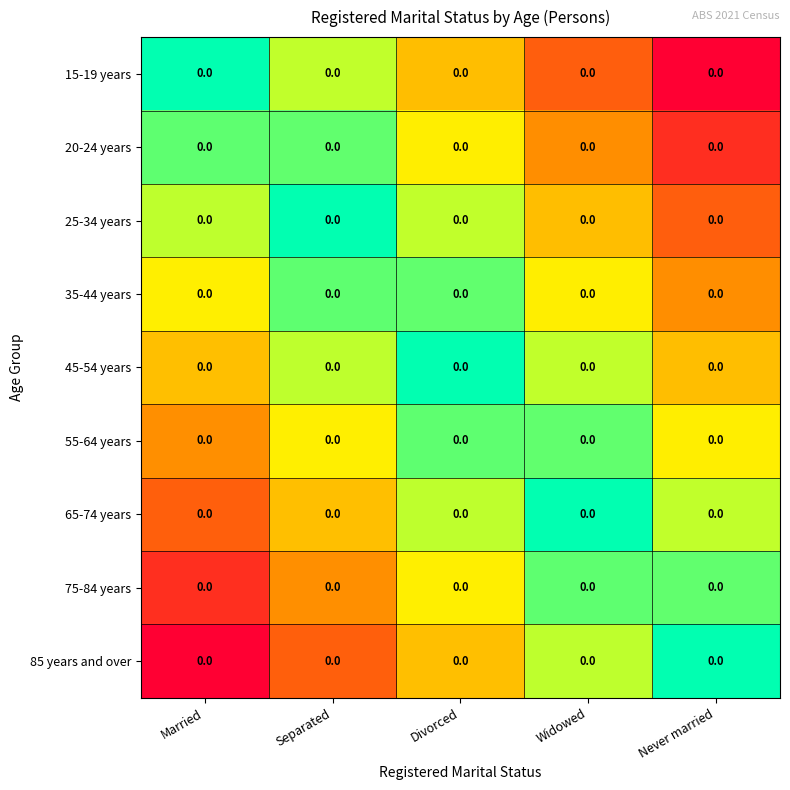

What is the spread (max minus min) of values at Widowed?

1.0